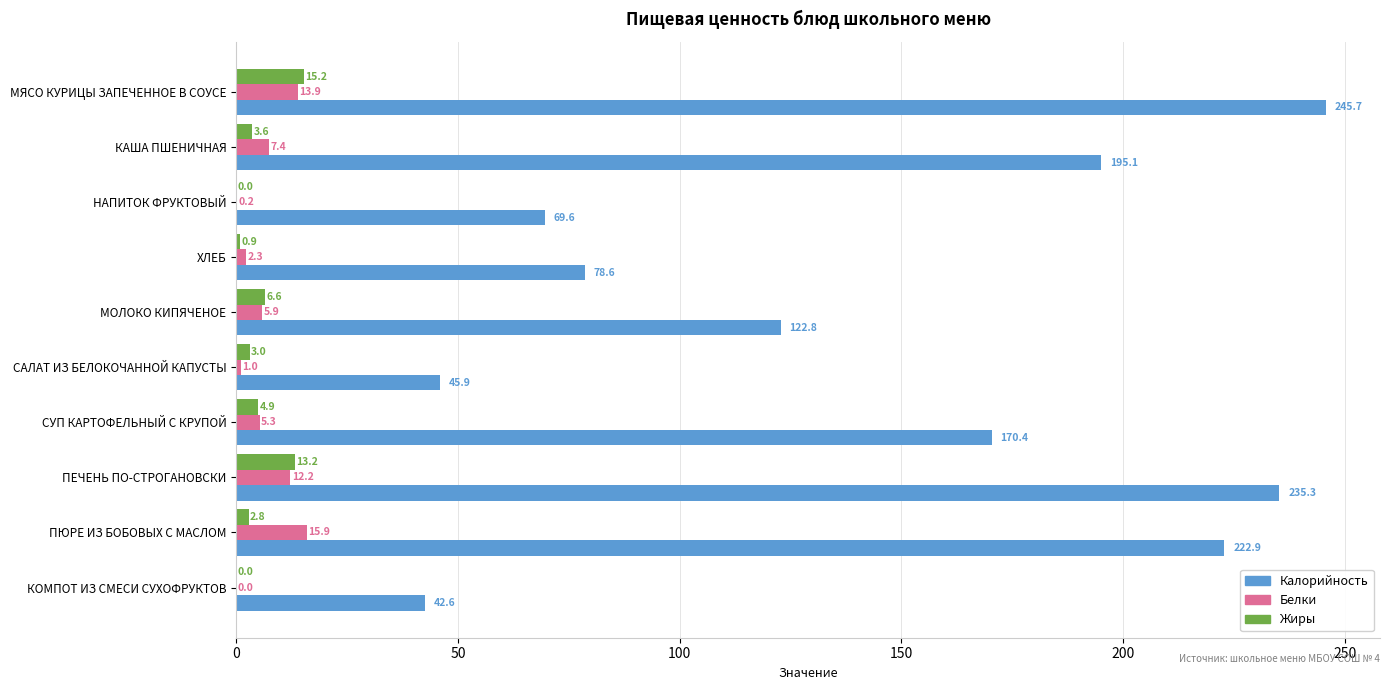

The Жиры series shows 4.9 at СУП КАРТОФЕЛЬНЫЙ С КРУПОЙ. True or false?

True